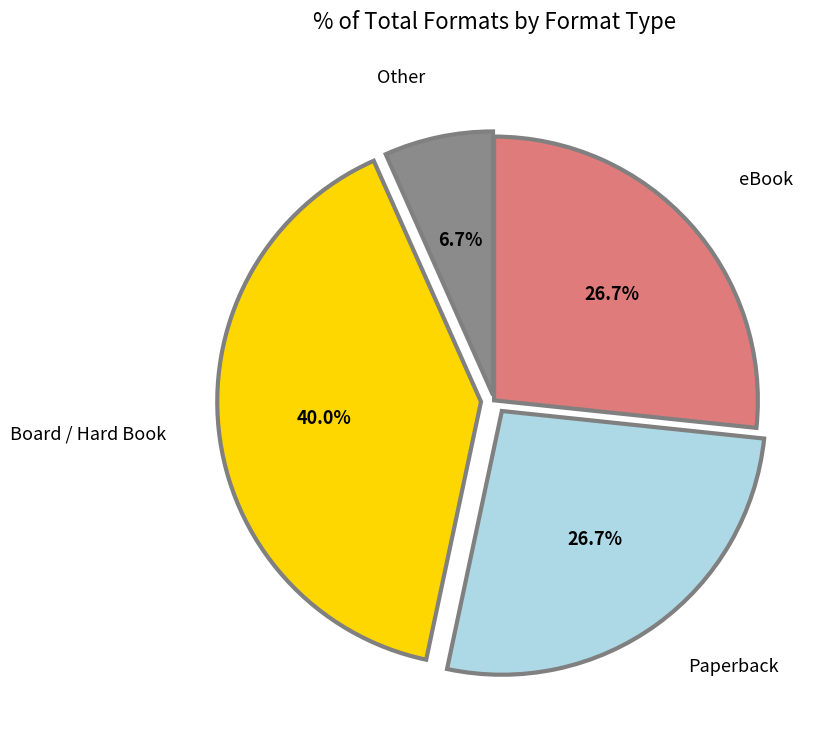

Combined, do Paperback and Board / Hard Book account for over 50%?

Yes